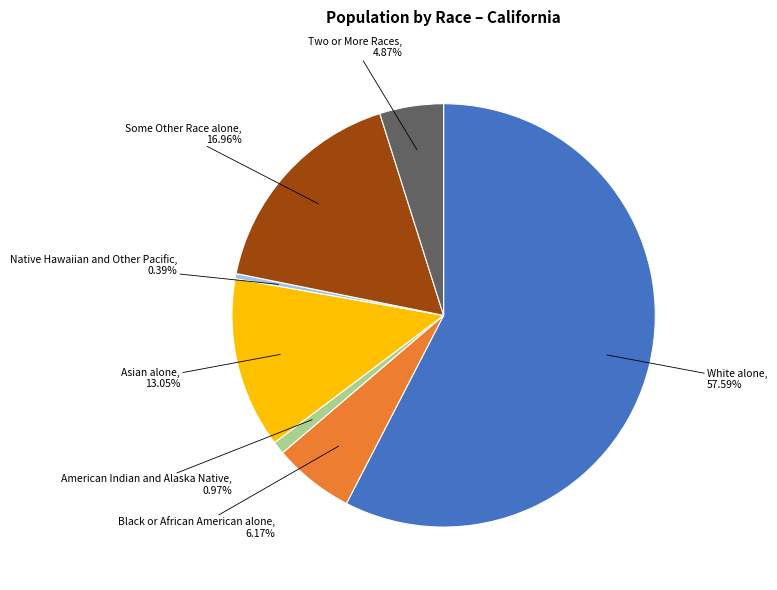

Is there any slice that represents more than half of the pie?

Yes